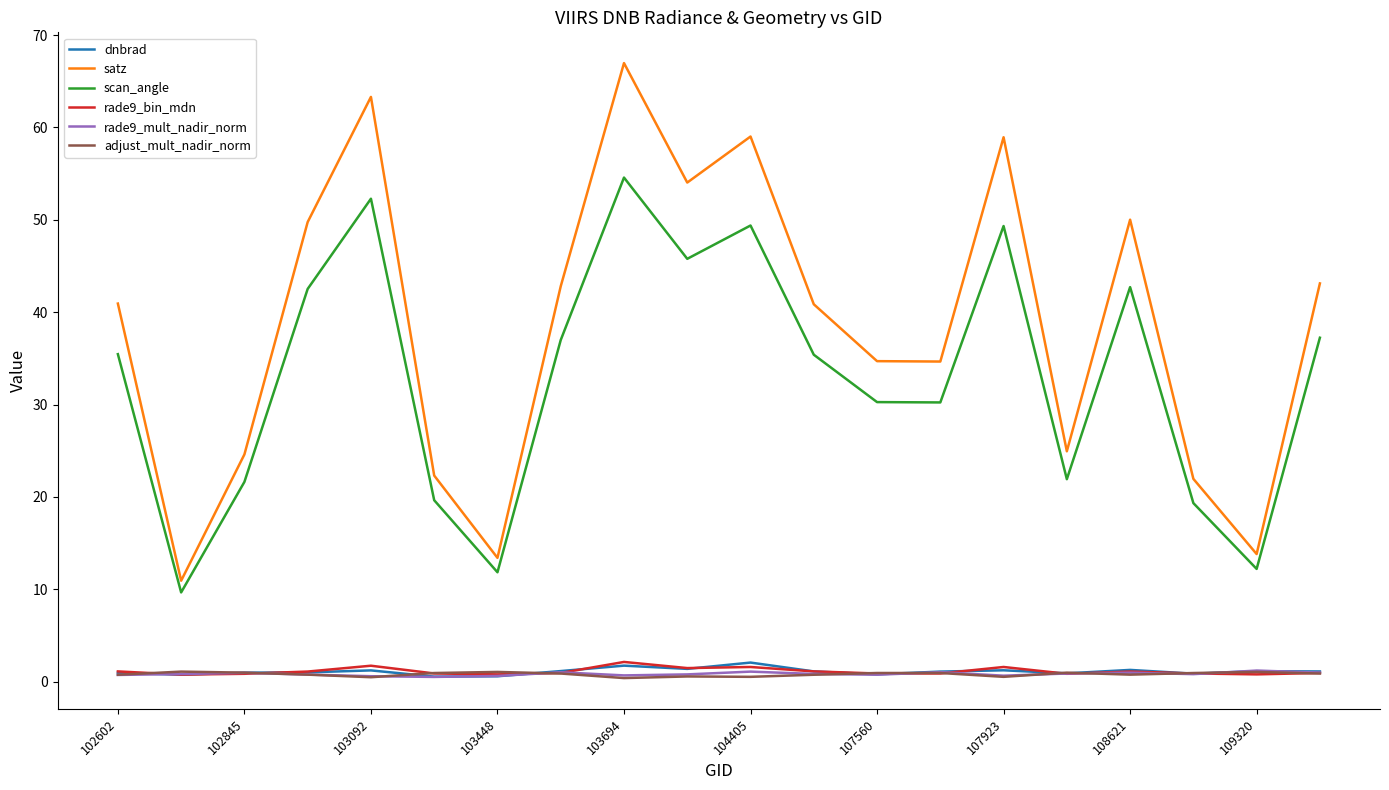

What is the average value of the scan_angle series?

32.9